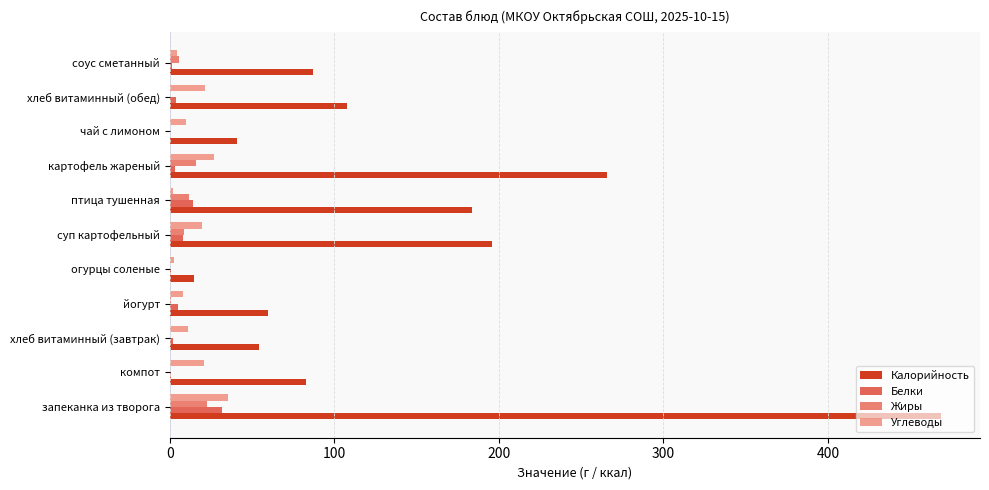

Between компот and огурцы соленые, which series saw the biggest shift?

Калорийность